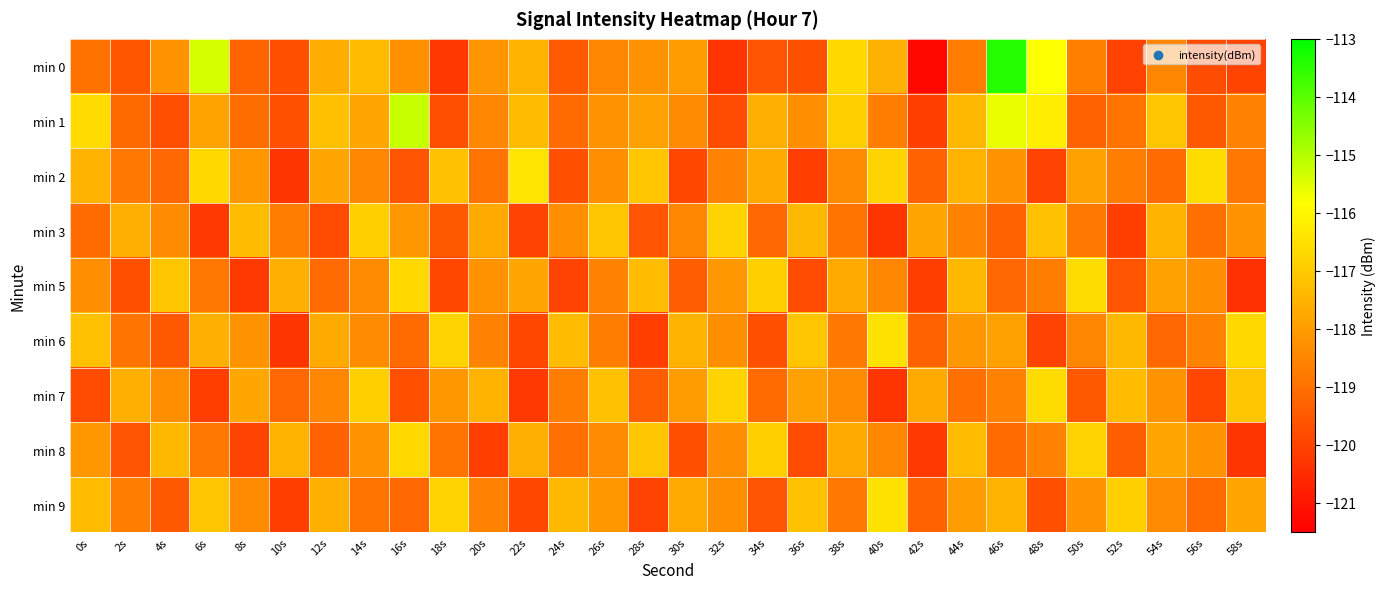

What is the difference between the highest and lowest values at 34s?

2.8